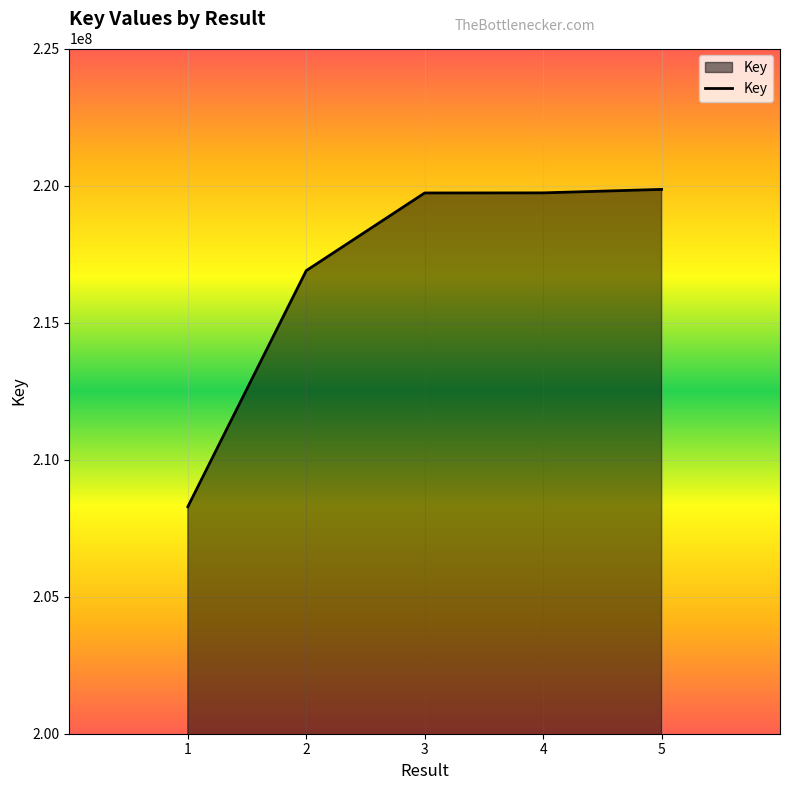

What is the change in value from 2 to 3?

+2833211